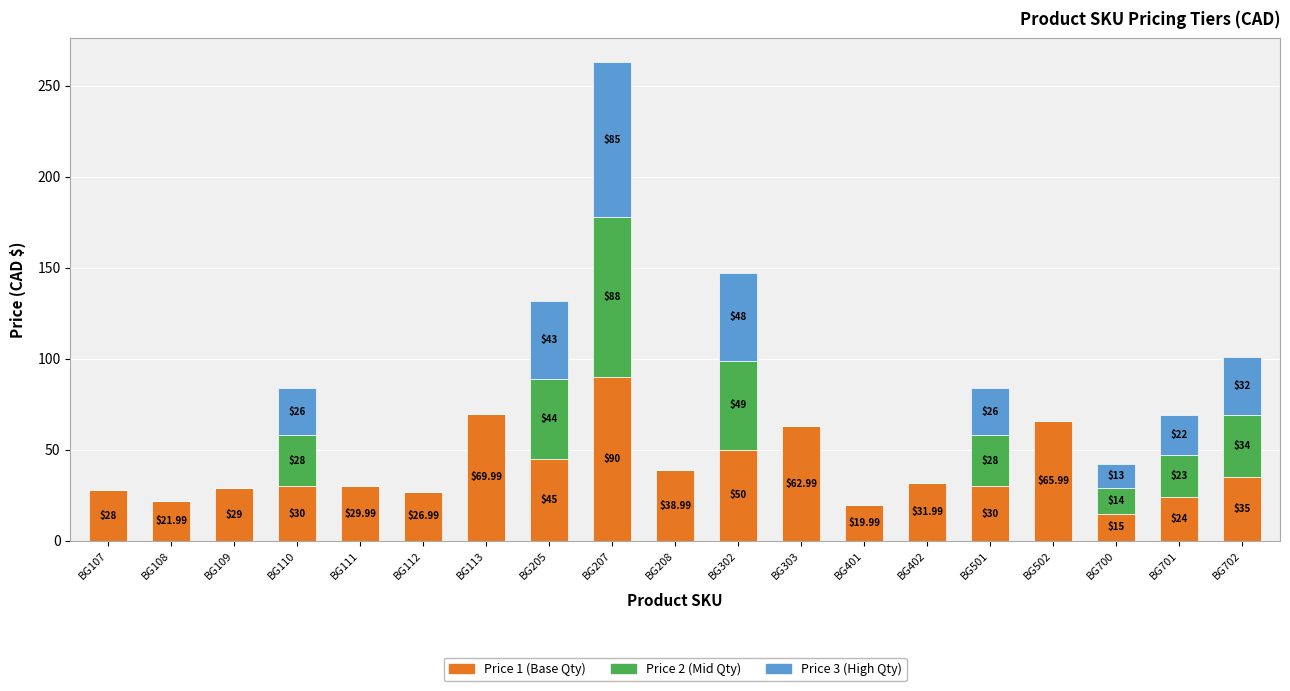

What is the total value across all series at BG108?

22.0